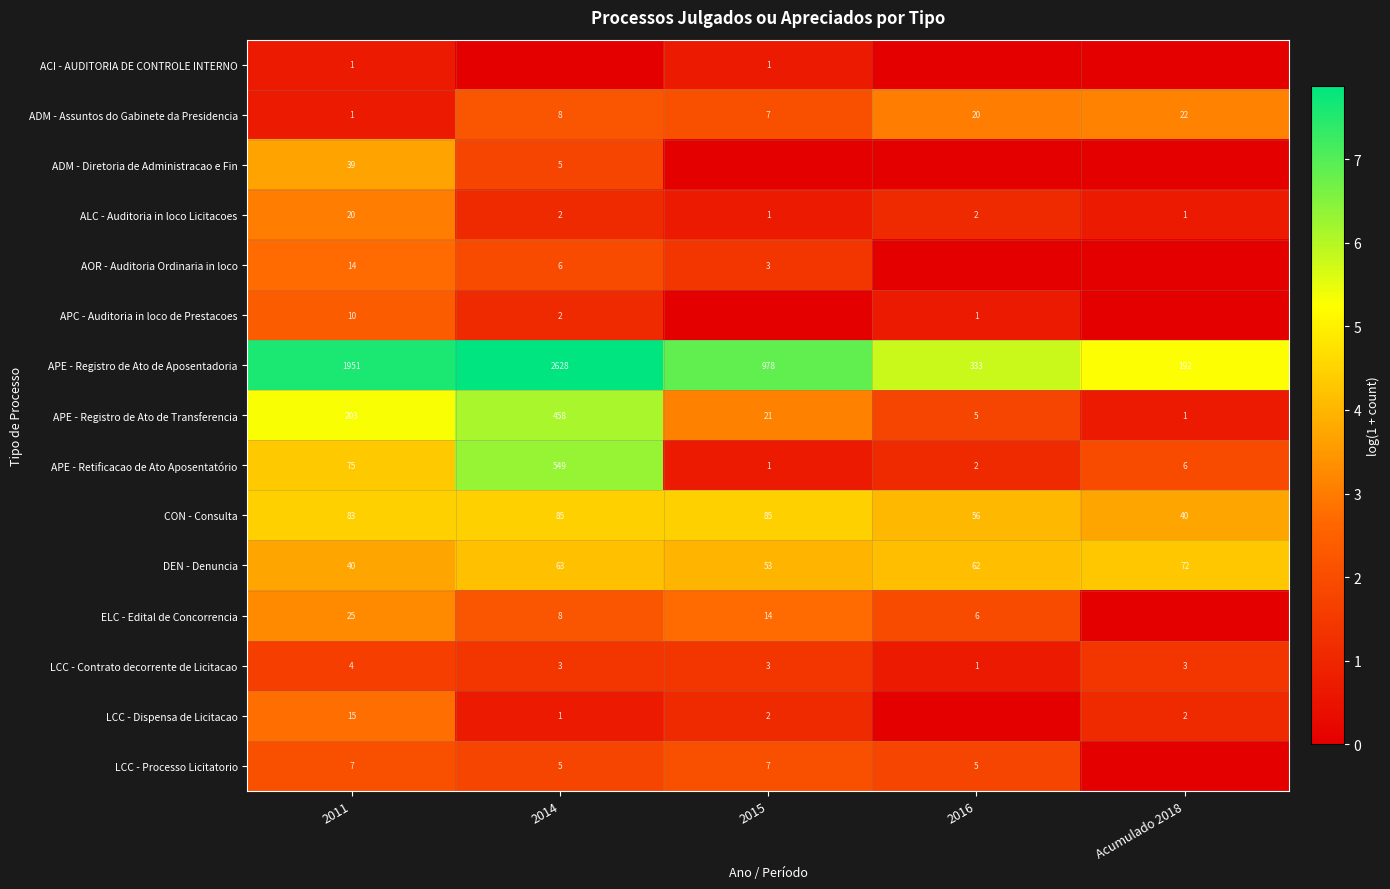

True or false: LCC - Dispensa de Licitacao has a value of 0 at 2014.

False